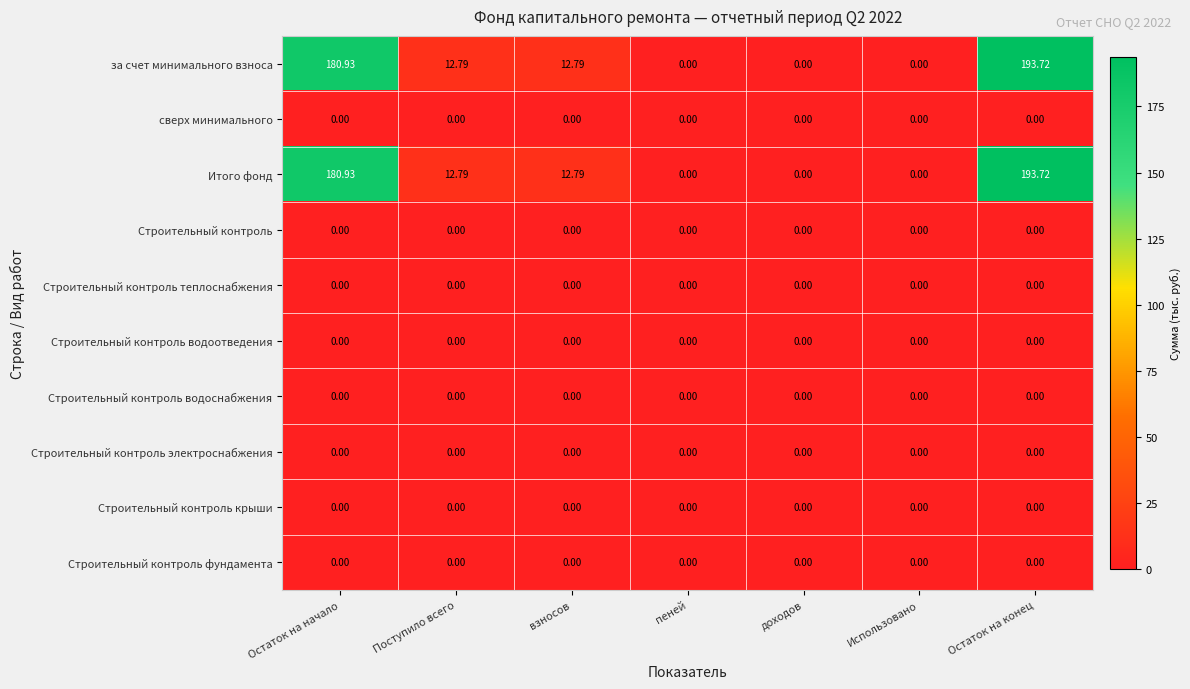

At which category is the sum across all series the highest?

Остаток на конец